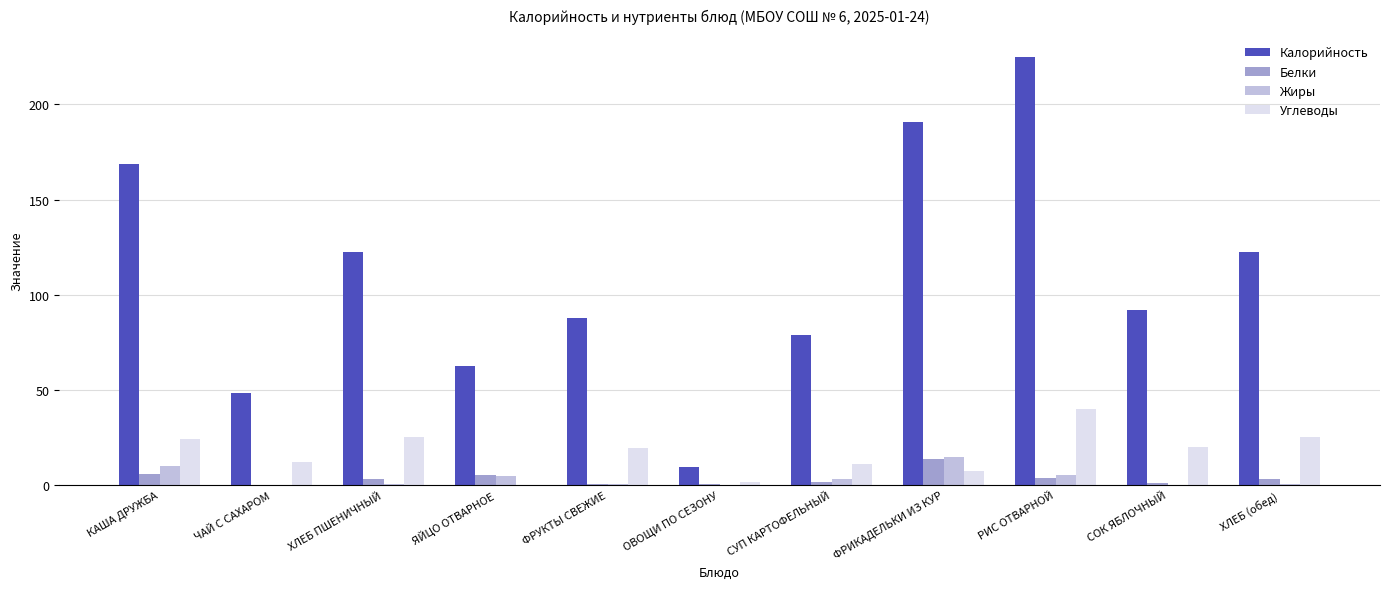

What are all the series names shown in the legend?

Калорийность, Белки, Жиры, Углеводы